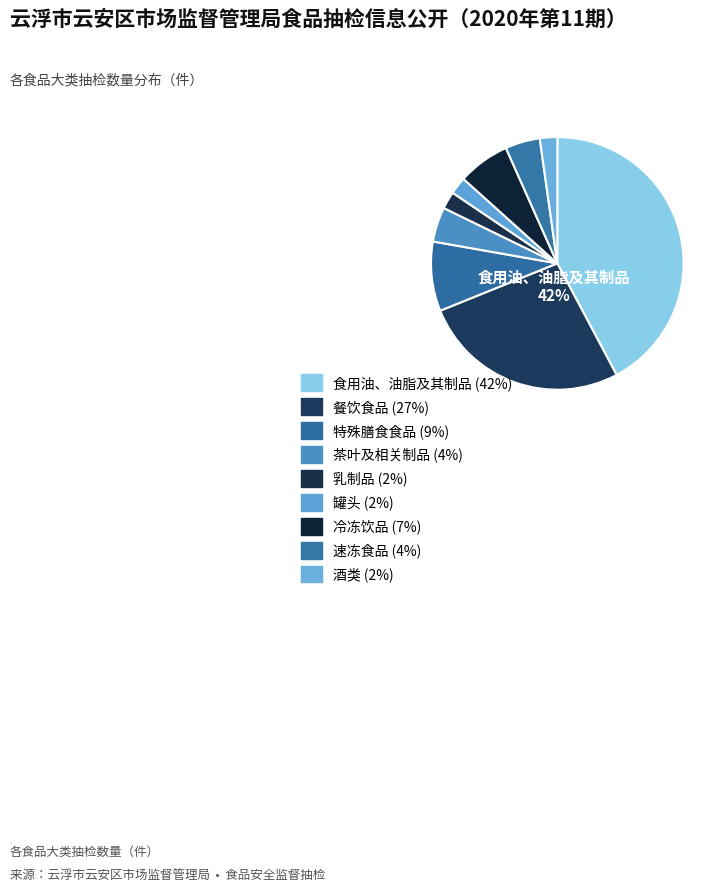

Which category has the smallest portion of the pie?

乳制品